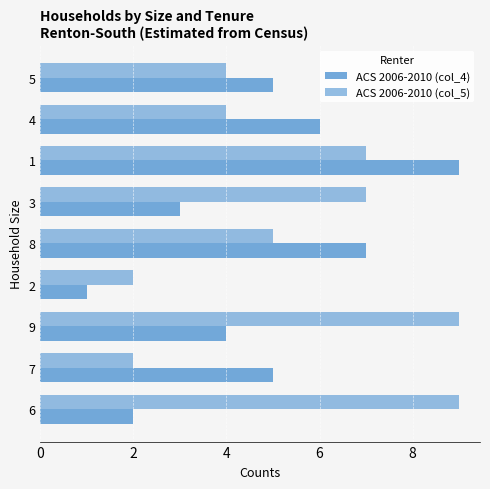

What is the average value of the ACS 2006-2010 (col_4) series?

5